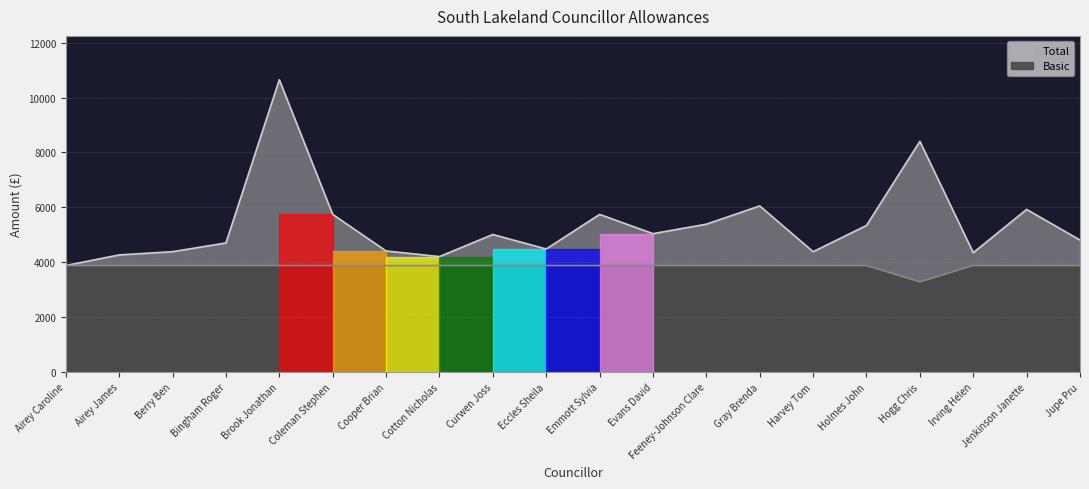

True or false: Basic has a value of 3880.0 at Evans David.

True